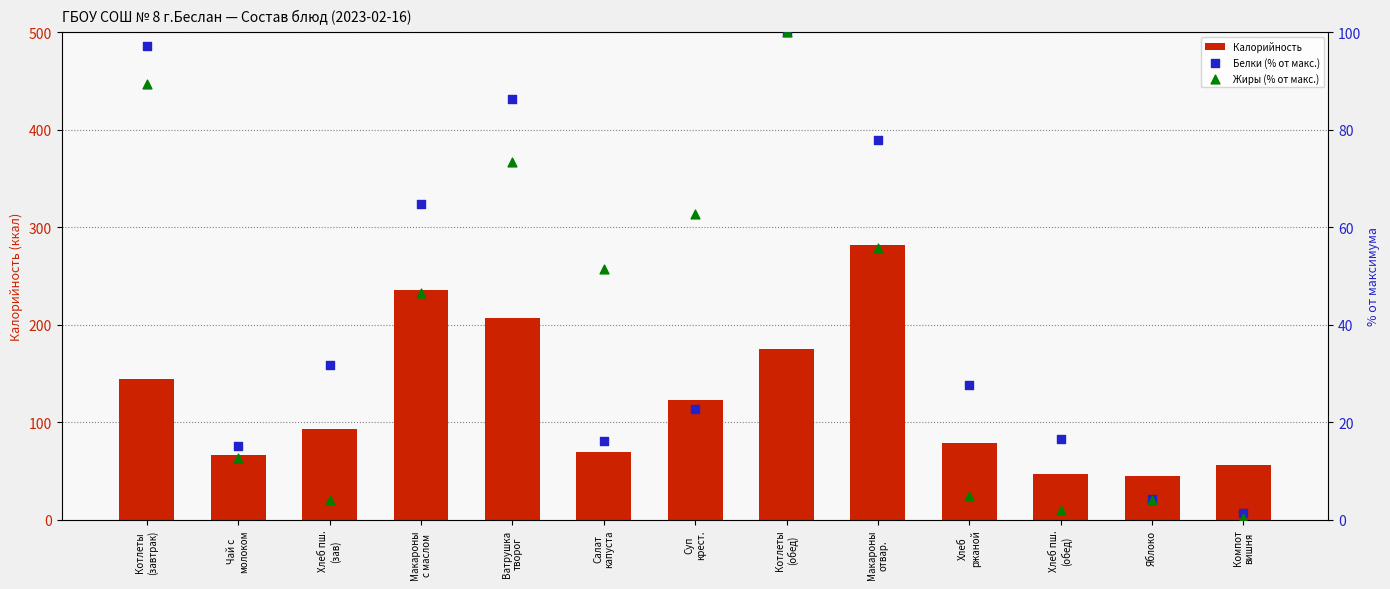

Is the value of Калорийность at Котлеты
(завтрак) greater than the value of Белки (% от макс.) at Компот
вишня?

Yes